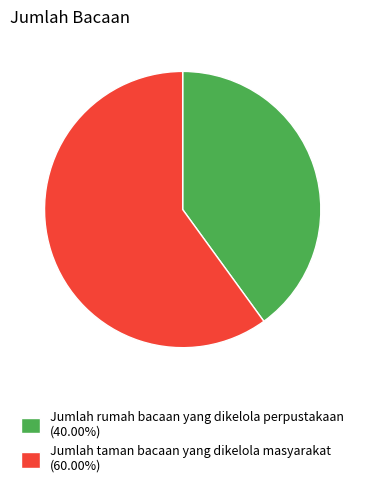

What is the ratio of the value at Jumlah taman bacaan yang dikelola masyarakat (60.00%) to the value at Jumlah rumah bacaan yang dikelola perpustakaan (40.00%)?

1.5